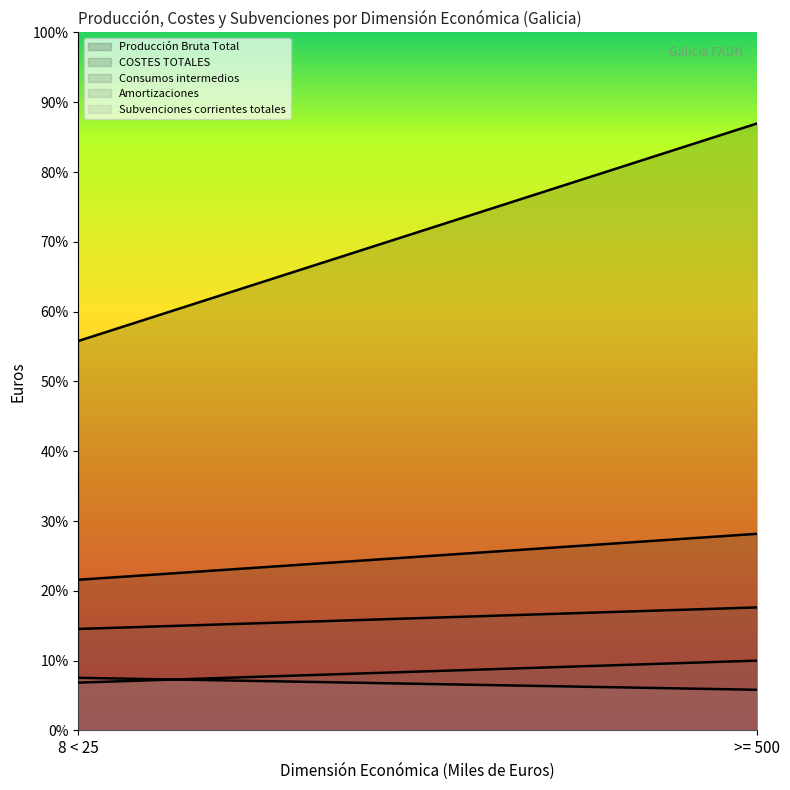

Reading left to right, extract all data points from this chart.

Producción Bruta Total: 8 < 25=18110	>= 500=28225
COSTES TOTALES: 8 < 25=7008	>= 500=9144
Consumos intermedios: 8 < 25=4721	>= 500=5722
Amortizaciones: 8 < 25=2225	>= 500=3248
Subvenciones corrientes totales: 8 < 25=2448	>= 500=1892